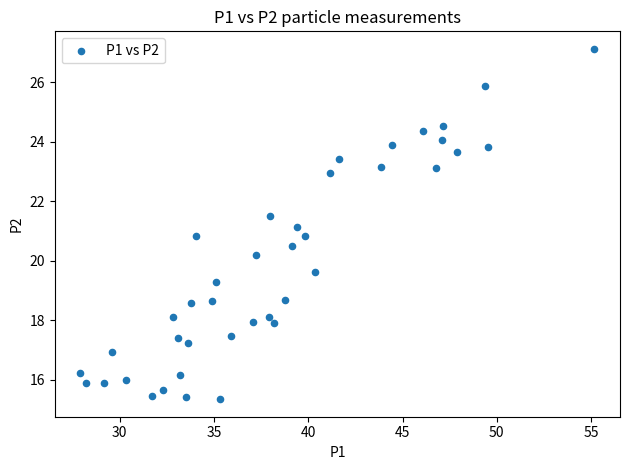

What is the range of X values (max minus min)?

27.2